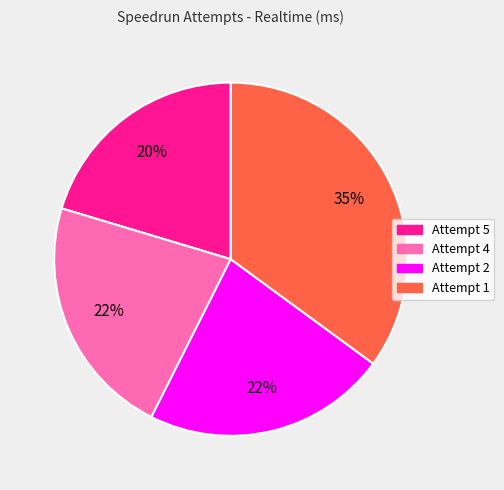

Is it true that Attempt 1 is 35% of the pie?

True